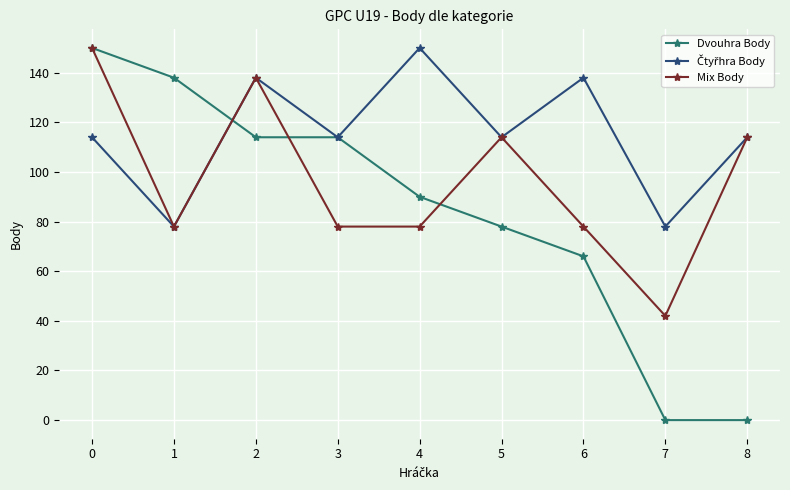

The value of Dvouhra Body at 5 is 78. True or false?

True